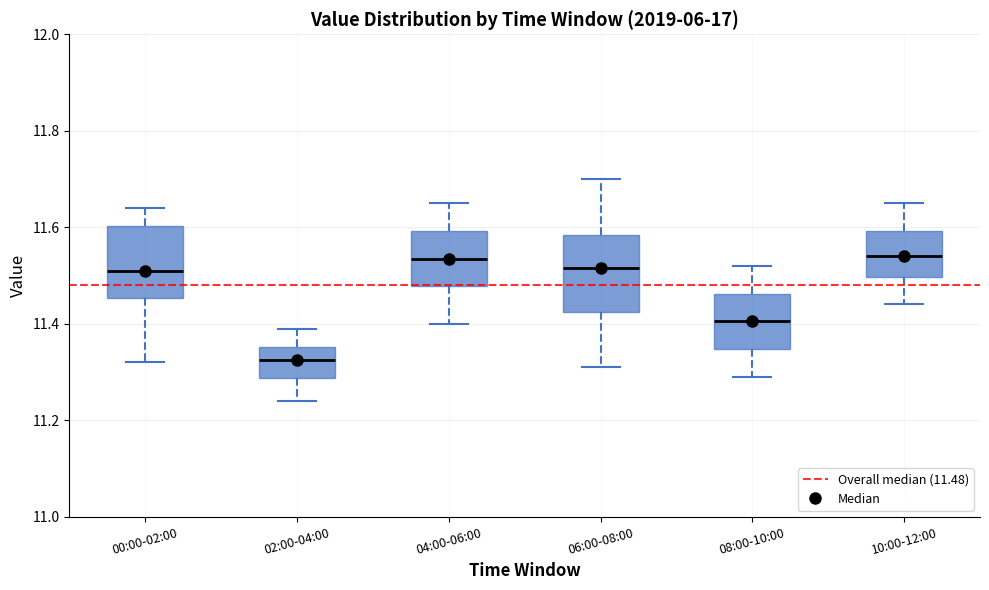

Reading left to right, transcribe this box plot: for each box, give where its median line is, the range the box spans, and where its two whiskers end, as read against the y-axis. The values are not printed on the chart, so give them approximately, as read against the axis.

00:00-02:00: median 11.52, box 11.46 to 11.60, whiskers 11.32 to 11.64
02:00-04:00: median 11.32, box 11.28 to 11.36, whiskers 11.24 to 11.40
04:00-06:00: median 11.54, box 11.48 to 11.60, whiskers 11.40 to 11.66
06:00-08:00: median 11.52, box 11.42 to 11.58, whiskers 11.32 to 11.70
08:00-10:00: median 11.40, box 11.34 to 11.46, whiskers 11.30 to 11.52
10:00-12:00: median 11.54, box 11.50 to 11.60, whiskers 11.44 to 11.66